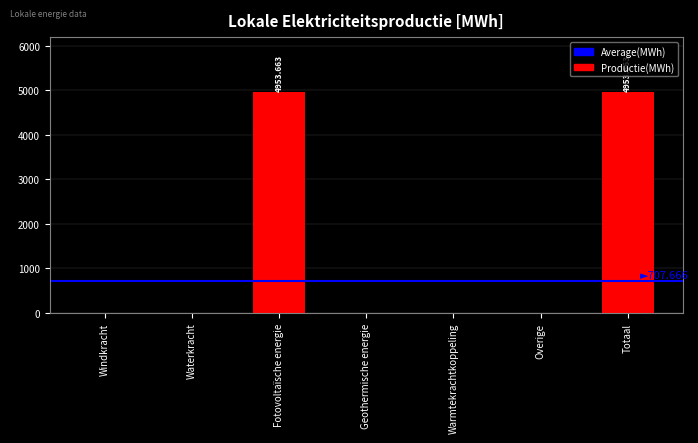

What is the sum of all values?

9907.3